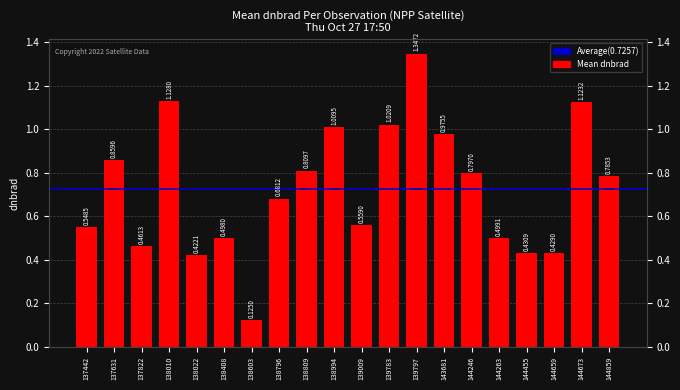

What is the difference between the values at 144246 and 139009?

0.2